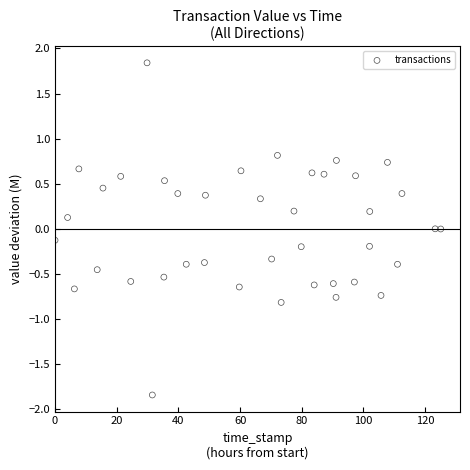

What is the range of X values (max minus min)?

125.1